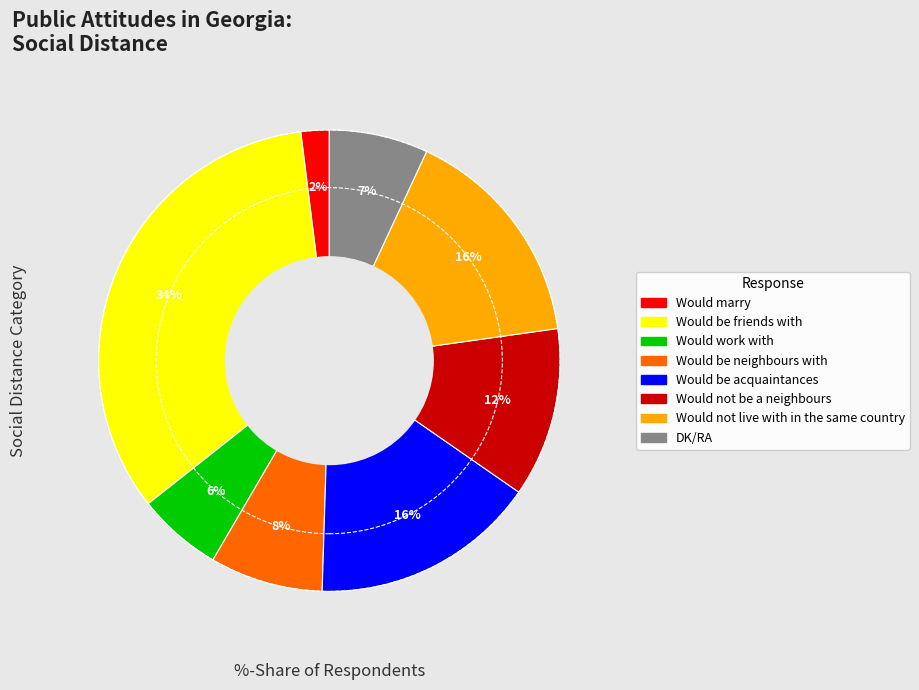

How many slices are in this pie chart?

8